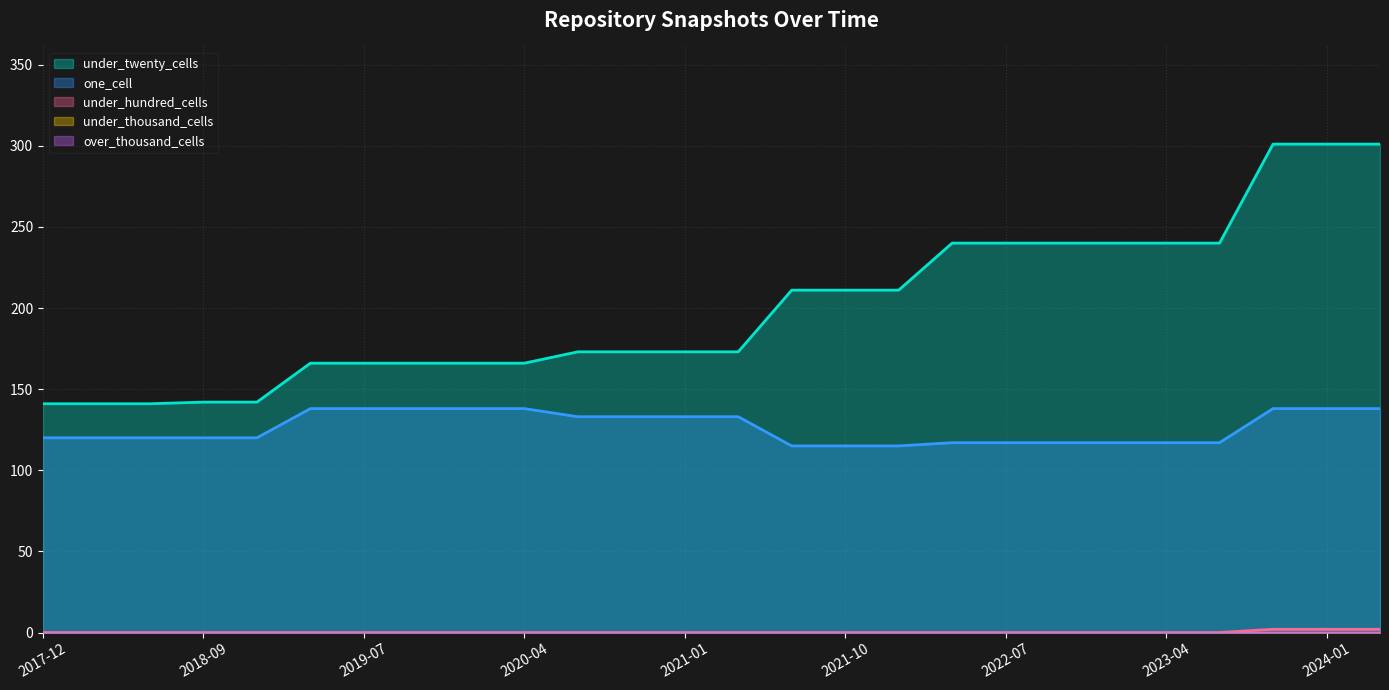

At which category is the sum across all series the highest?

2023-10-01